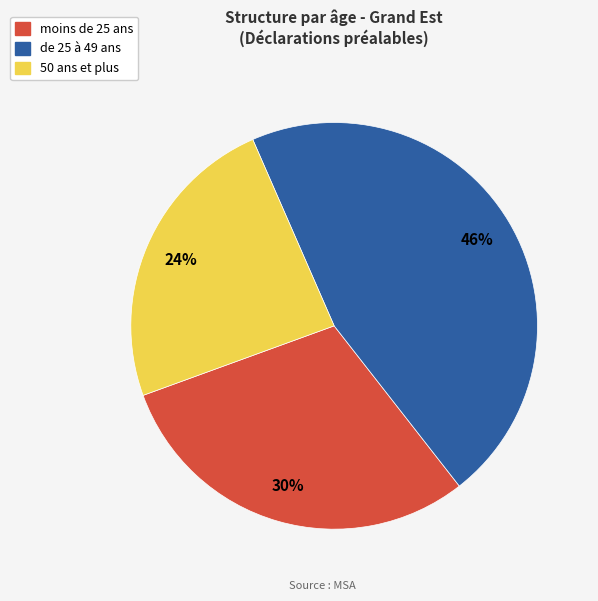

Is de 25 à 49 ans the majority of the pie?

No